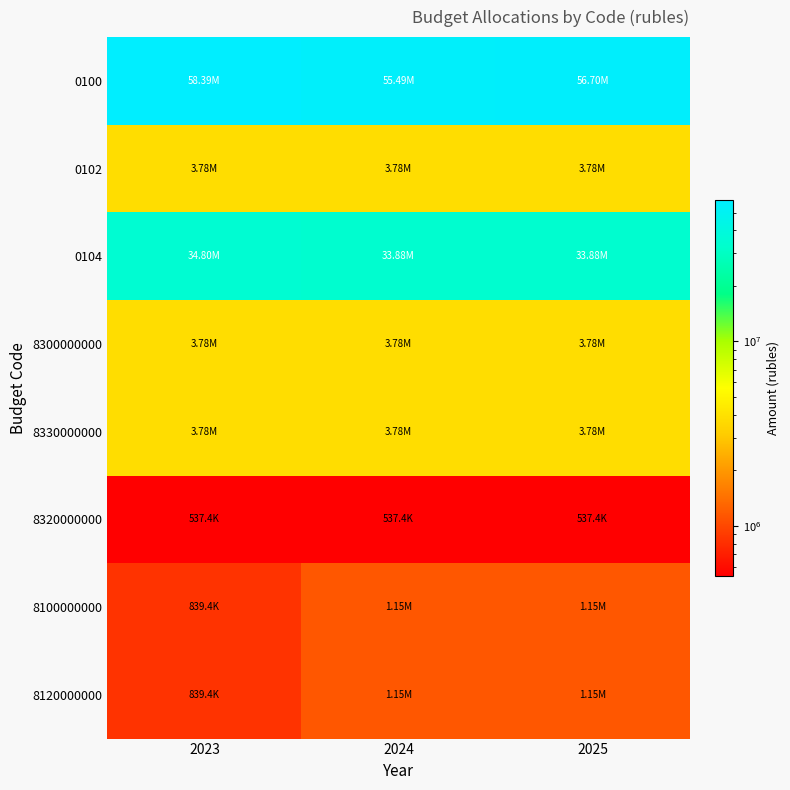

Reading left to right, what are all the values shown in this chart?

0100: 2023=58388754.2	2024=55485942.2	2025=56704968.4
0102: 2023=3782460.7	2024=3782460.7	2025=3782460.7
0104: 2023=34799234.9	2024=33879558.9	2025=33879558.9
8300000000: 2023=3782460.7	2024=3782460.7	2025=3782460.7
8330000000: 2023=3782460.7	2024=3782460.7	2025=3782460.7
8320000000: 2023=537400.0	2024=537400.0	2025=537400.0
8100000000: 2023=839375.8	2024=1147725.8	2025=1147725.8
8120000000: 2023=839375.8	2024=1147725.8	2025=1147725.8